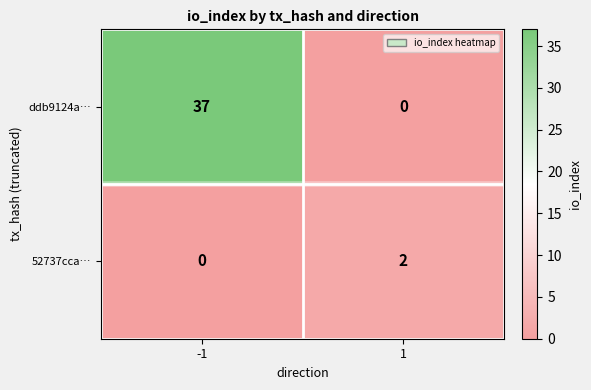

The value of ddb9124a… at 1 is 14. True or false?

False